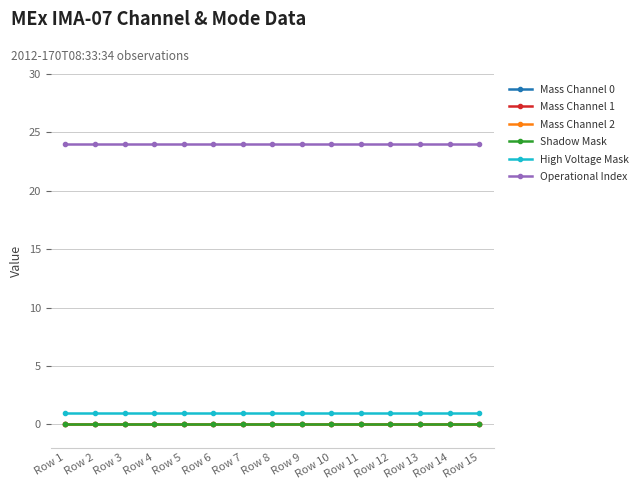

Is this an area chart (filled region under the line)?

No